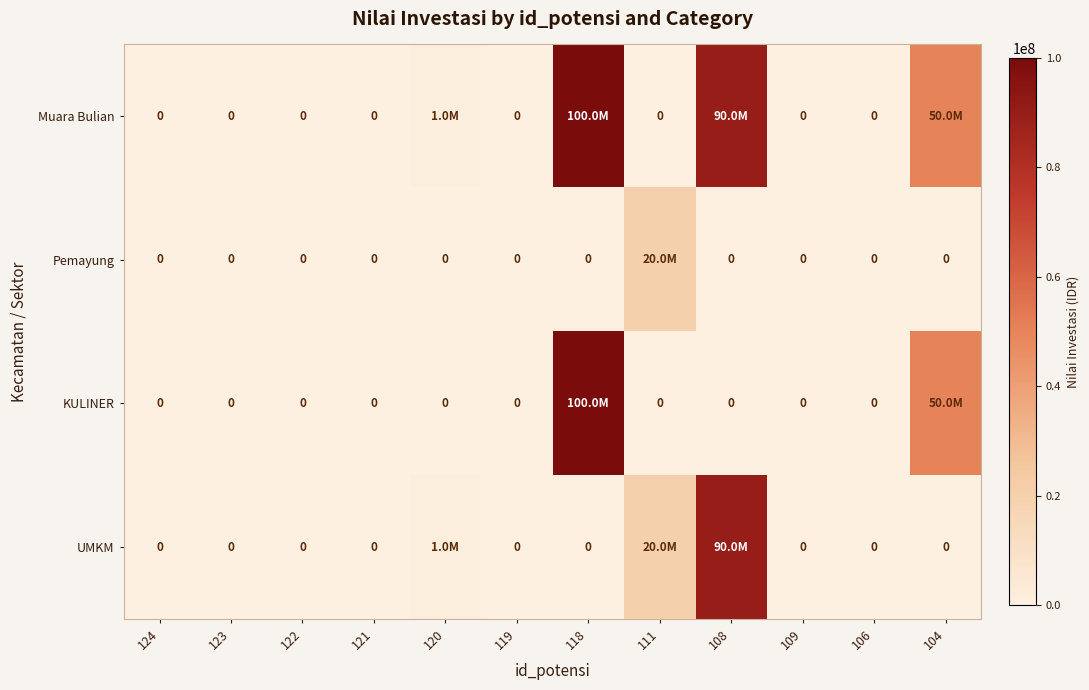

Which series has the largest total across all categories?

Muara Bulian